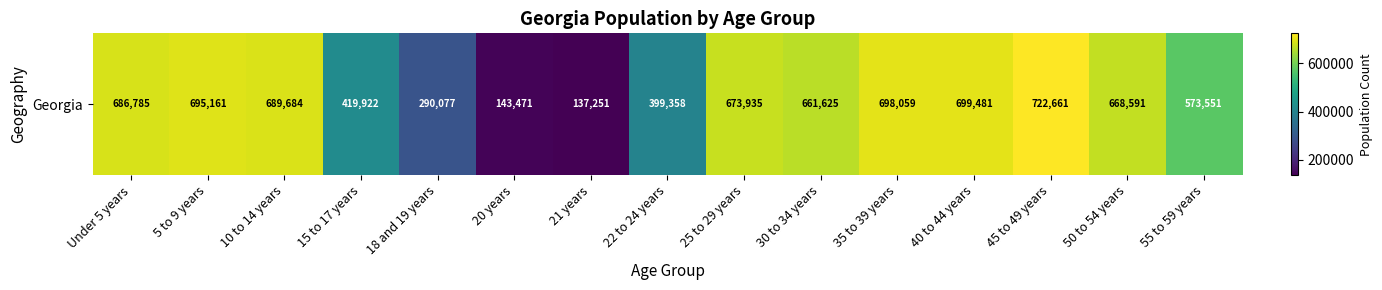

The value at 5 to 9 years is 695161. True or false?

True